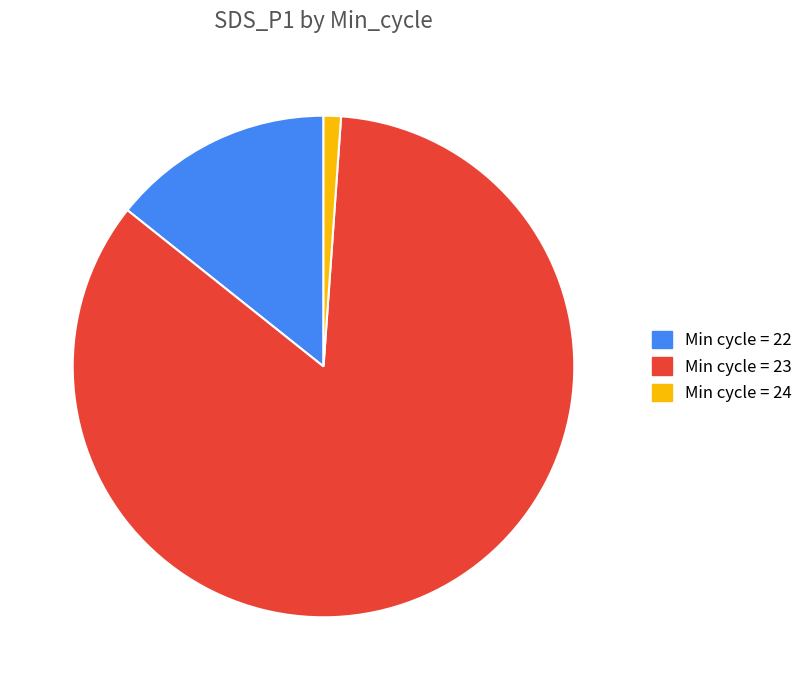

True or false: Min cycle = 24 accounts for 1% of the total.

True